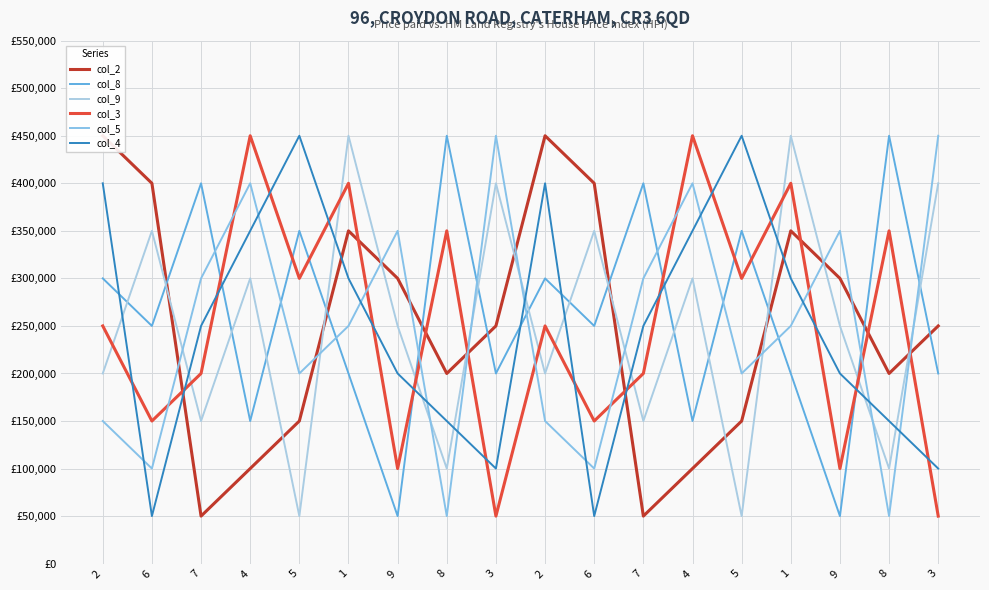

Is it true that col_5 equals 277957 at 3?

False